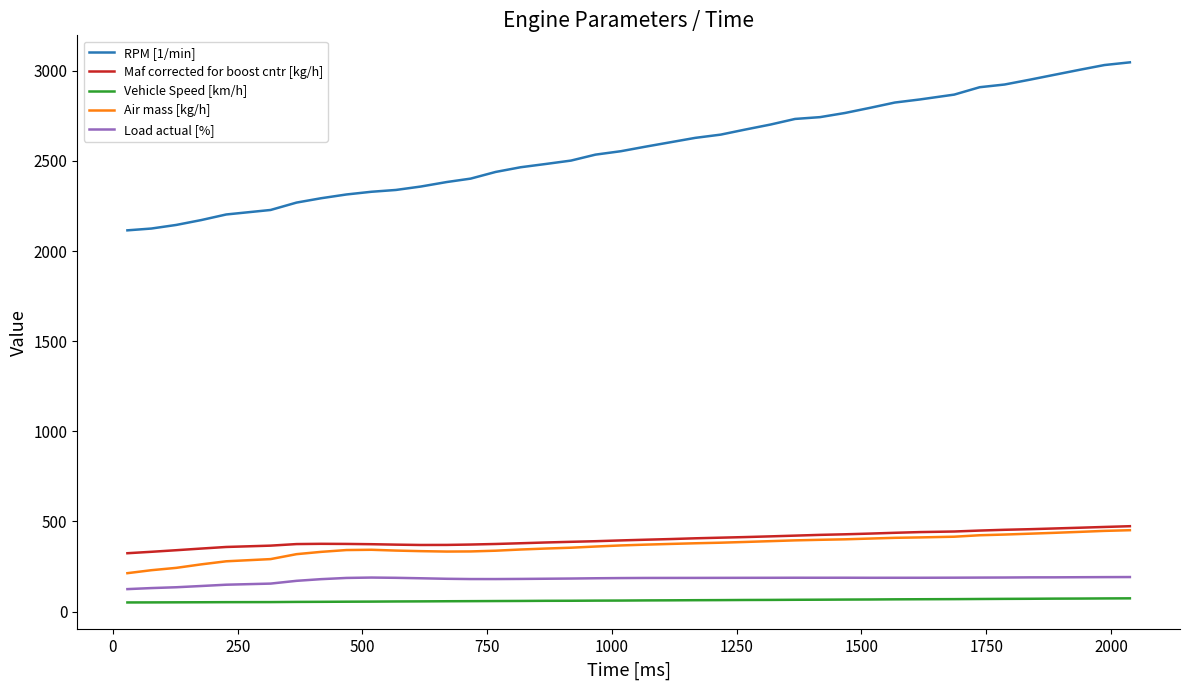

What is the greatest value displayed?

3047.0